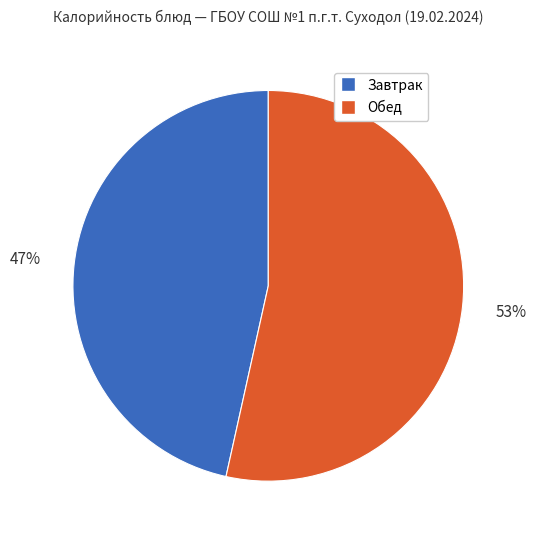

To the nearest percent, what is the average slice percentage?

50%